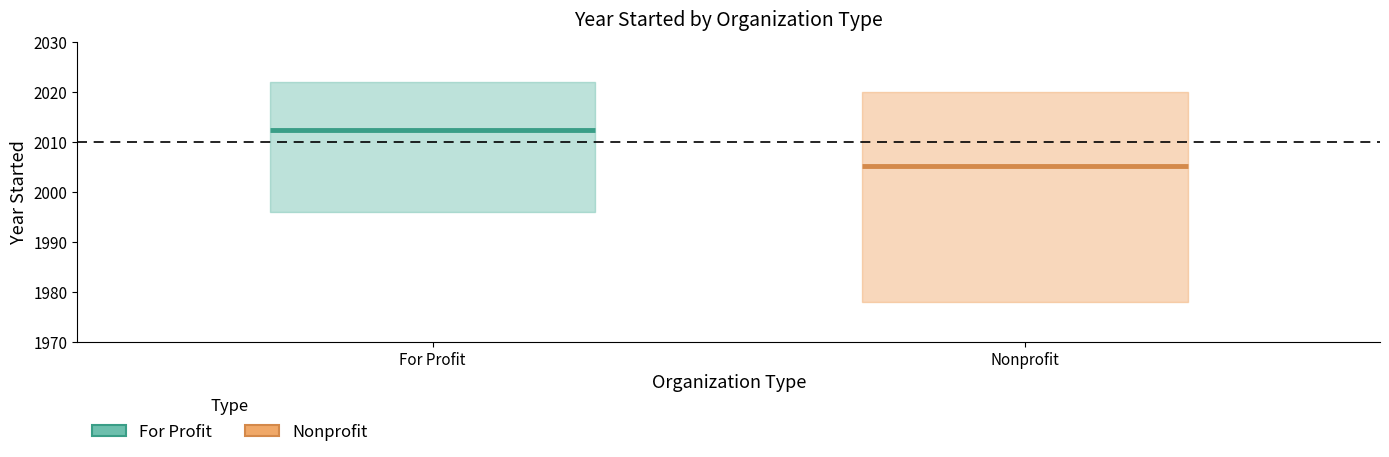

How many series are shown in this chart?

2